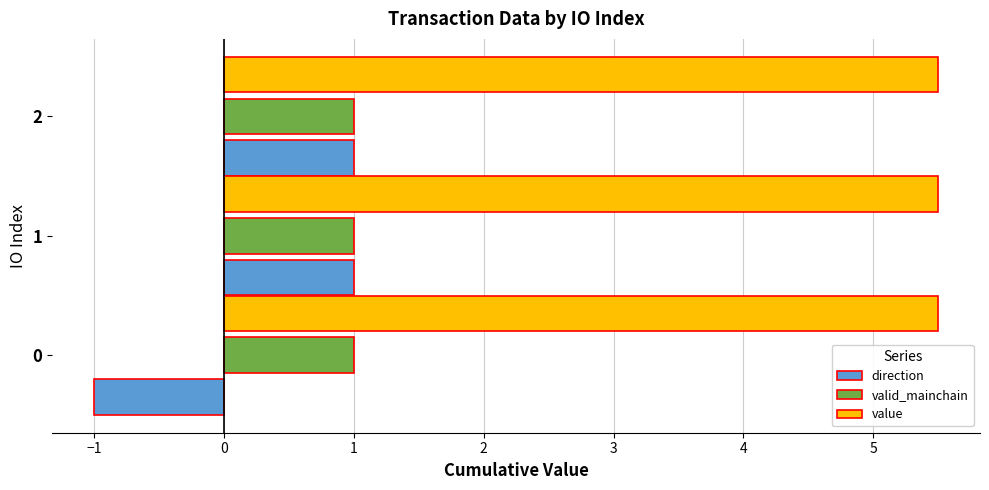

What is the difference between the highest and lowest values at 1?

4.5